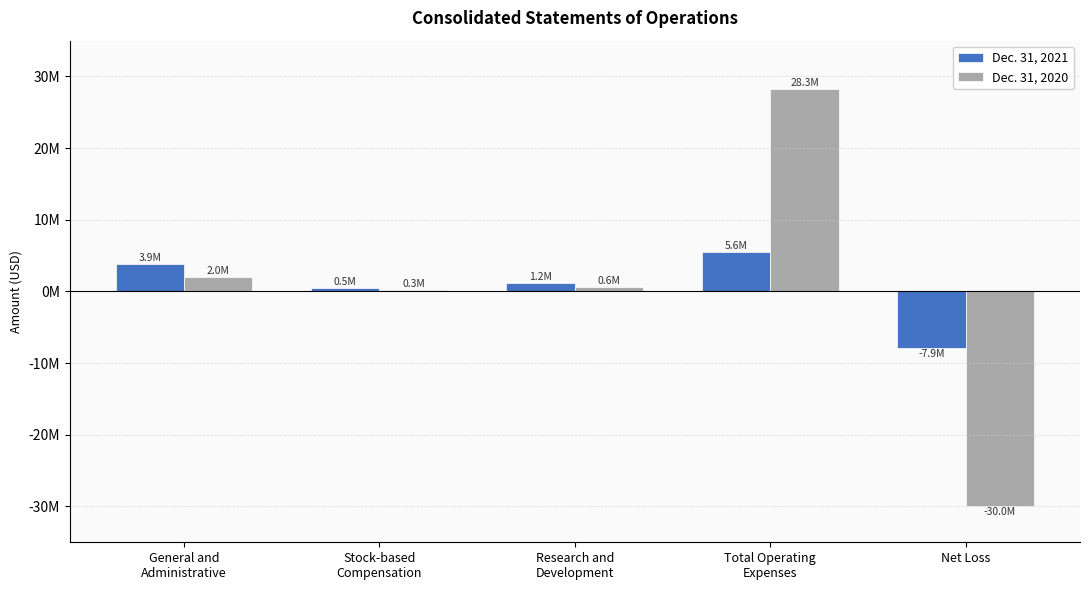

Is the value of Dec. 31, 2021 at General and
Administrative greater than the value of Dec. 31, 2020 at Net Loss?

Yes